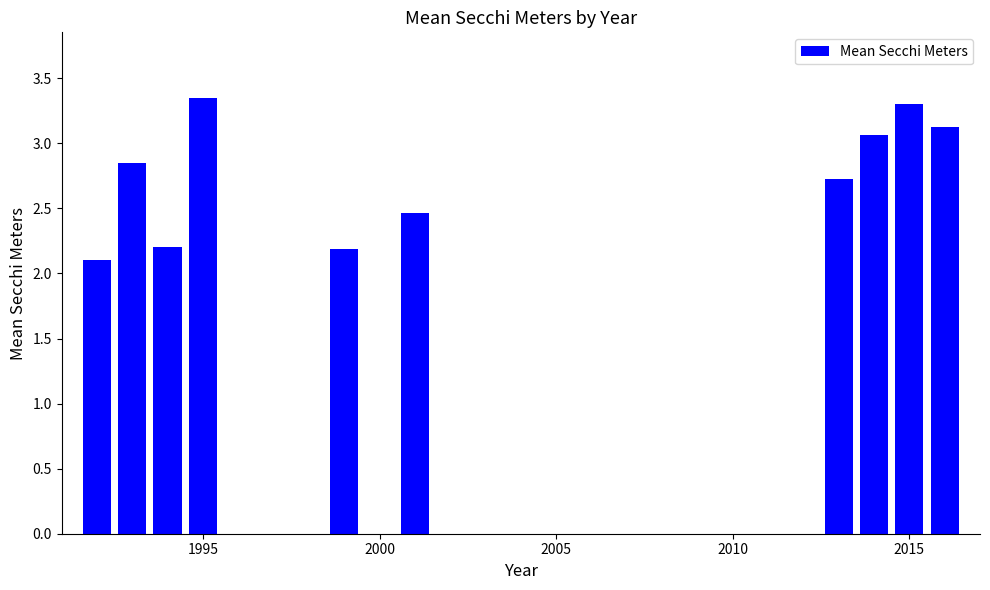

What is the value of the 10th bar from the left?

3.1